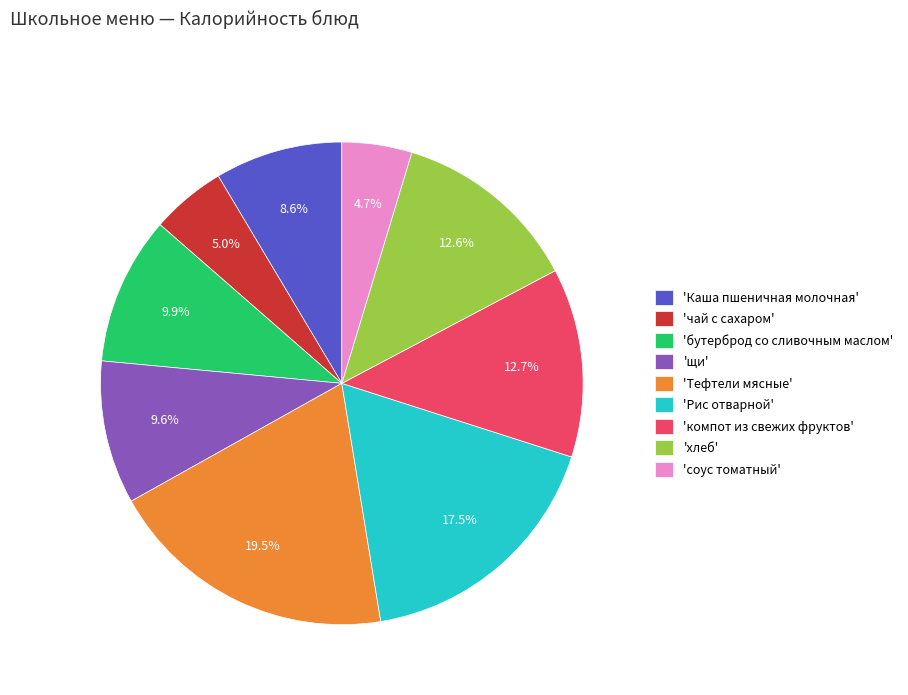

Does 'Рис отварной' represent more than half of the total?

No